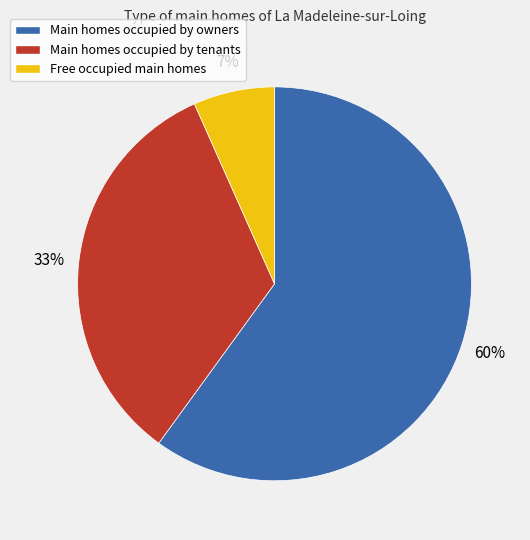

To the nearest percent, what is the difference between the largest and smallest slice percentages?

53%